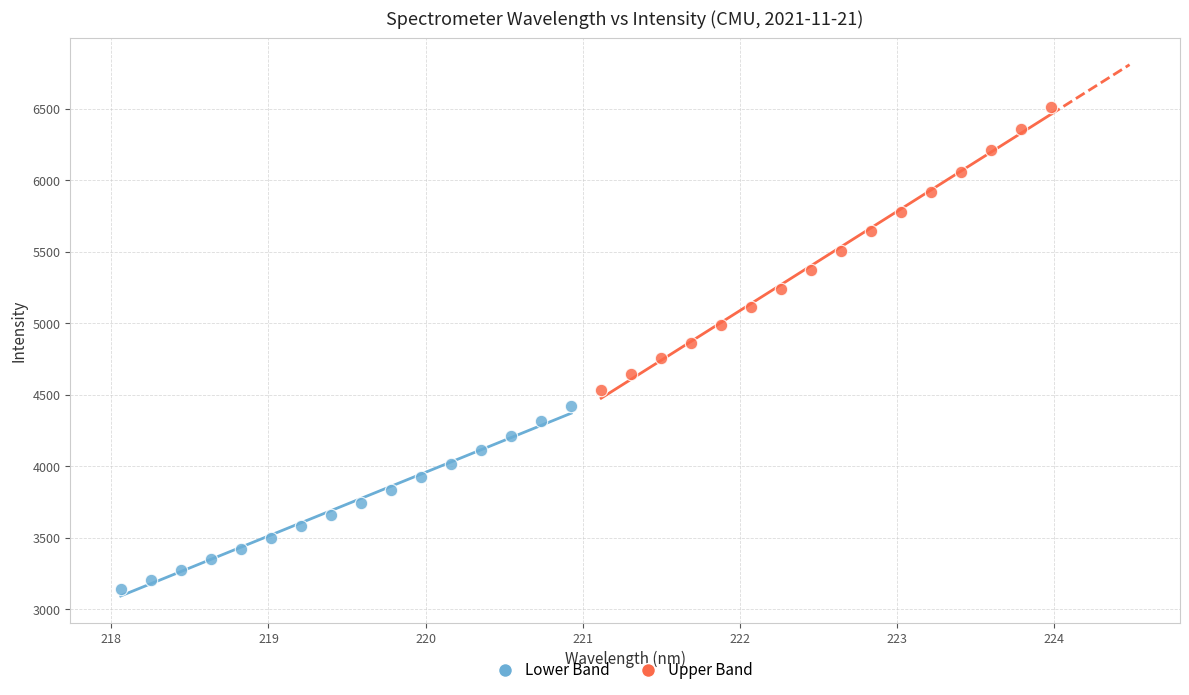

Which series contains the highest Y value?

Upper Band